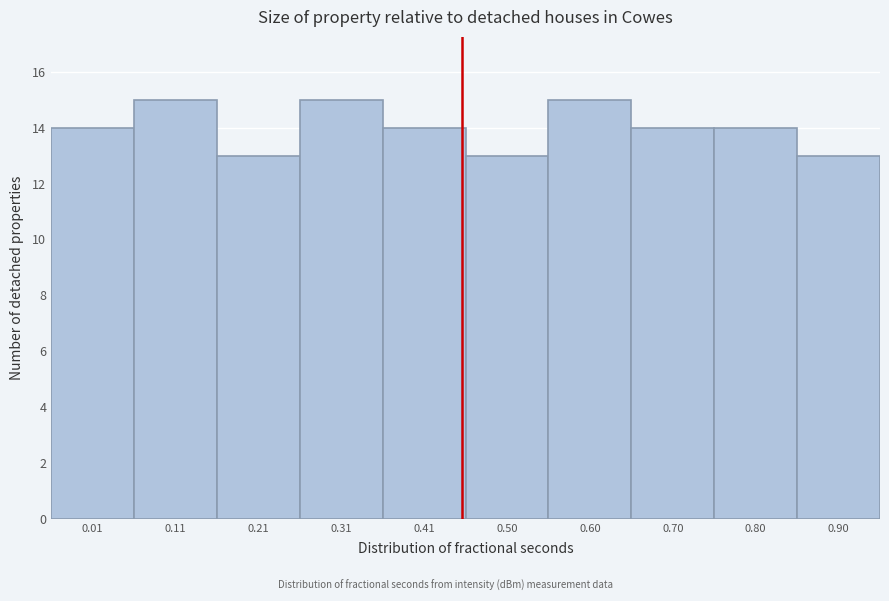

Reading left to right, transcribe all the data shown in this chart.

0.01=14	0.11=15	0.21=13	0.31=15	0.41=14	0.50=13	0.60=15	0.70=14	0.80=14	0.90=13